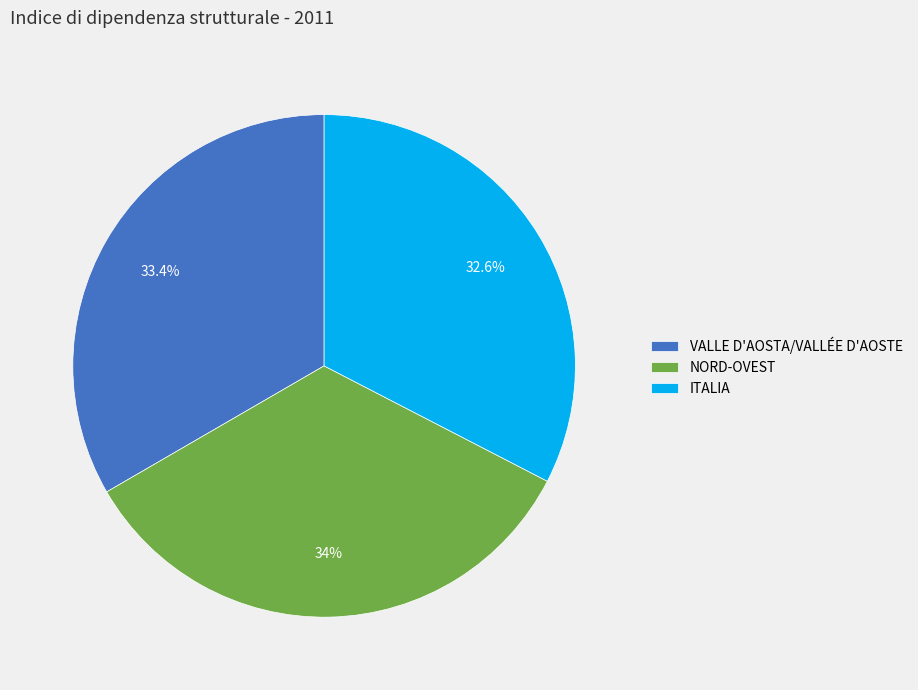

Rank the categories by value from highest to lowest.

NORD-OVEST, VALLE D'AOSTA/VALLÉE D'AOSTE, ITALIA